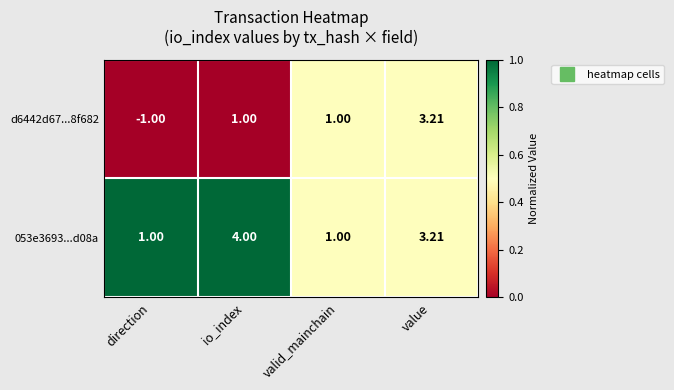

At which label does d6442d67...8f682 reach its minimum?

direction